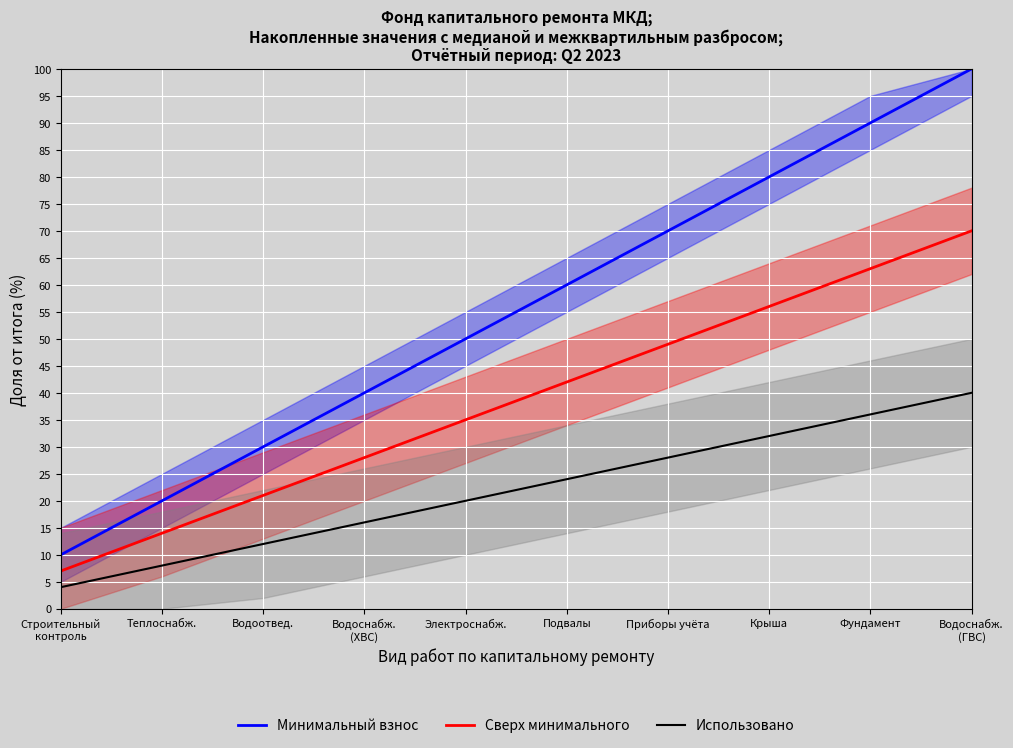

What is the sum of the Использовано values at Строительный
контроль and Водоотвед.?

16